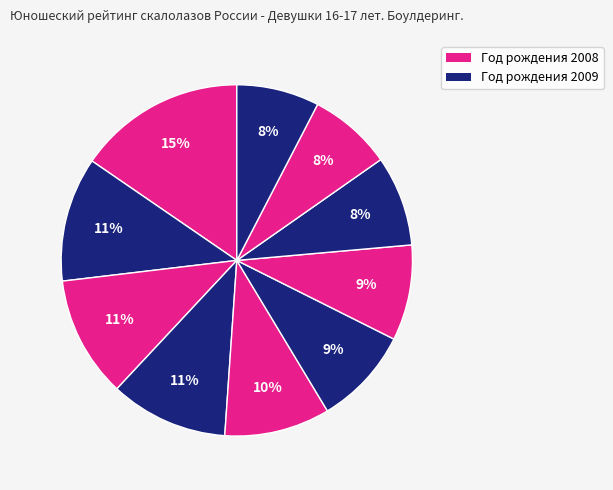

Count the number of slices in the pie.

10